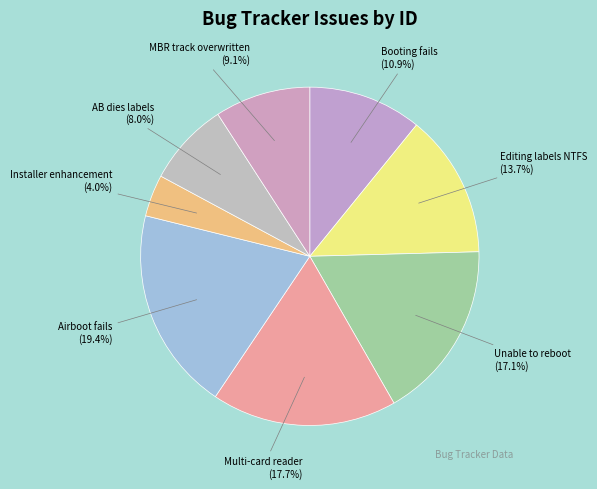

How many slices are in this pie chart?

8